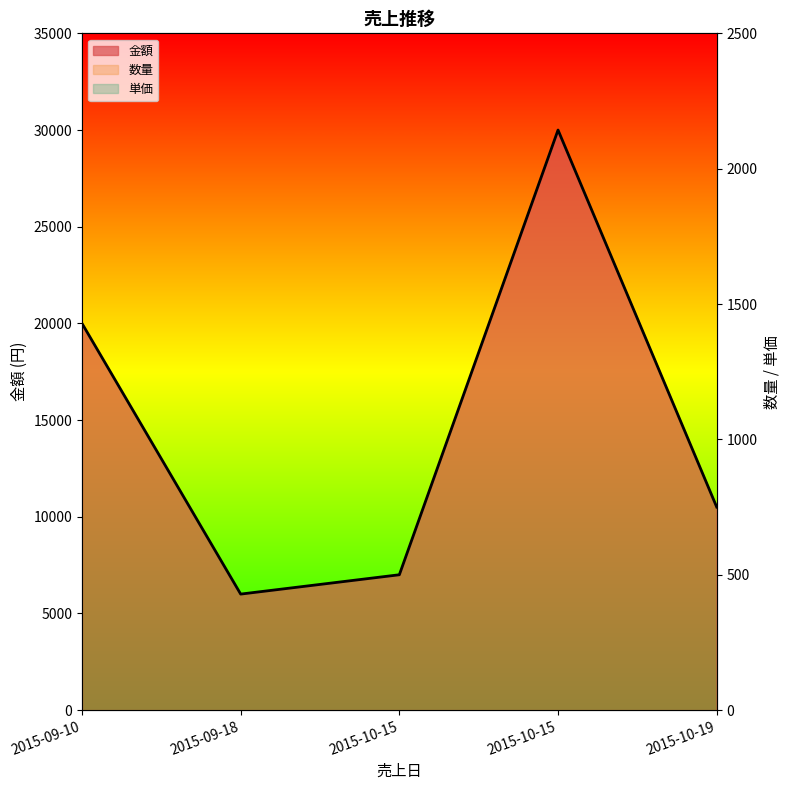

True or false: 金額 and 数量 cross at least once.

False